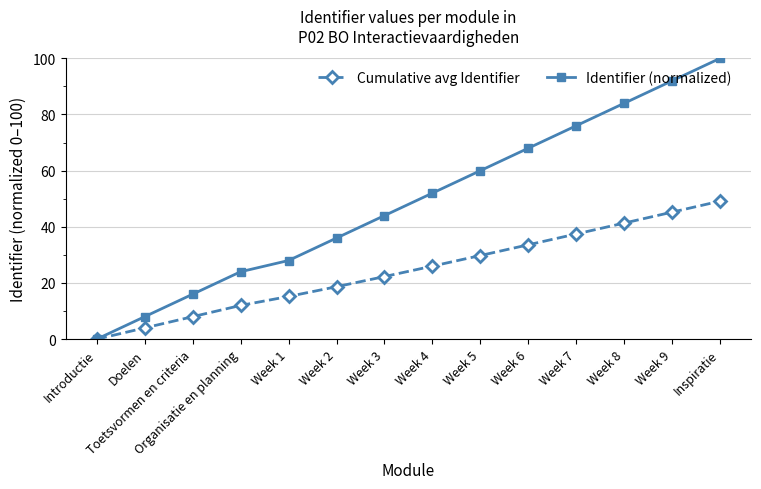

Which series has the largest range (max minus min)?

Identifier (normalized)